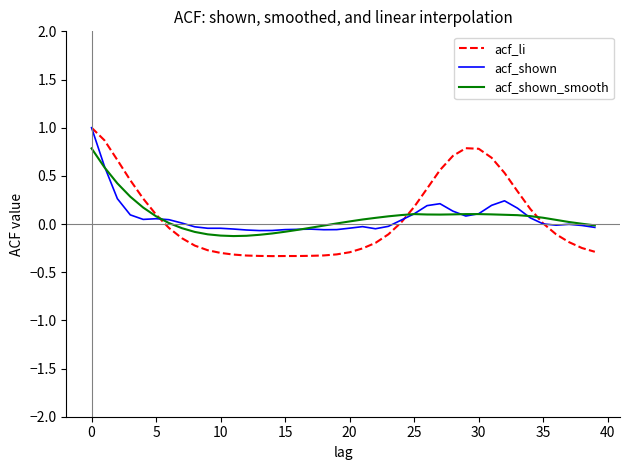

What is the maximum value shown in the chart?

1.0